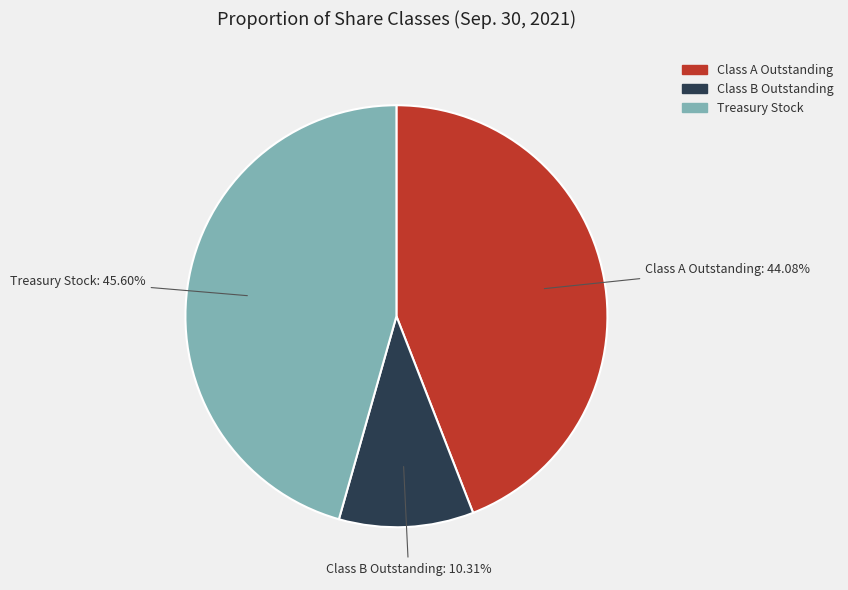

Is there any slice that represents more than half of the pie?

No